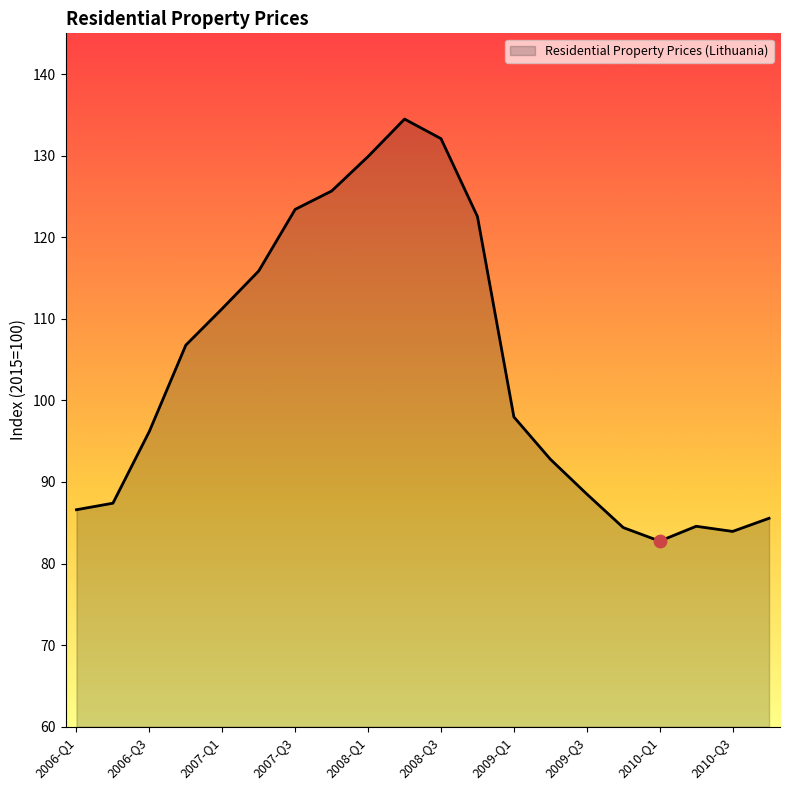

What is the minimum value shown in the chart?

82.8